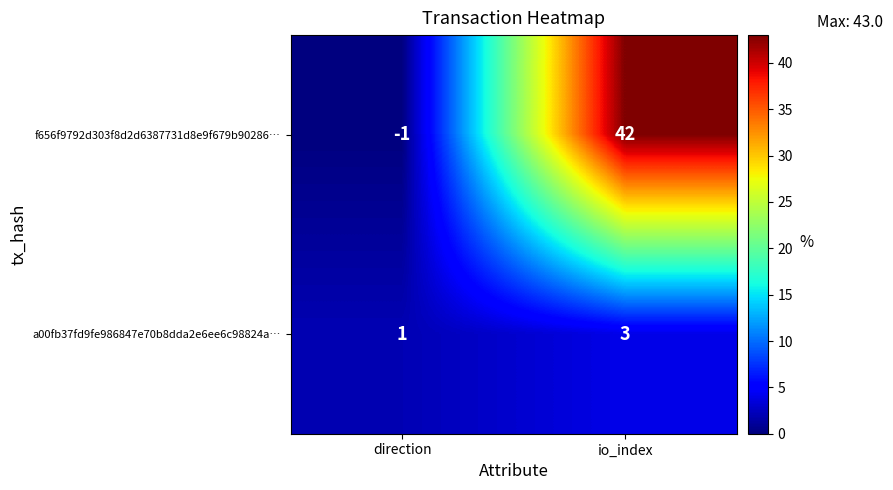

Is it true that f656f9792d303f8d2d6387731d8e9f679b90286… equals -1 at direction?

True